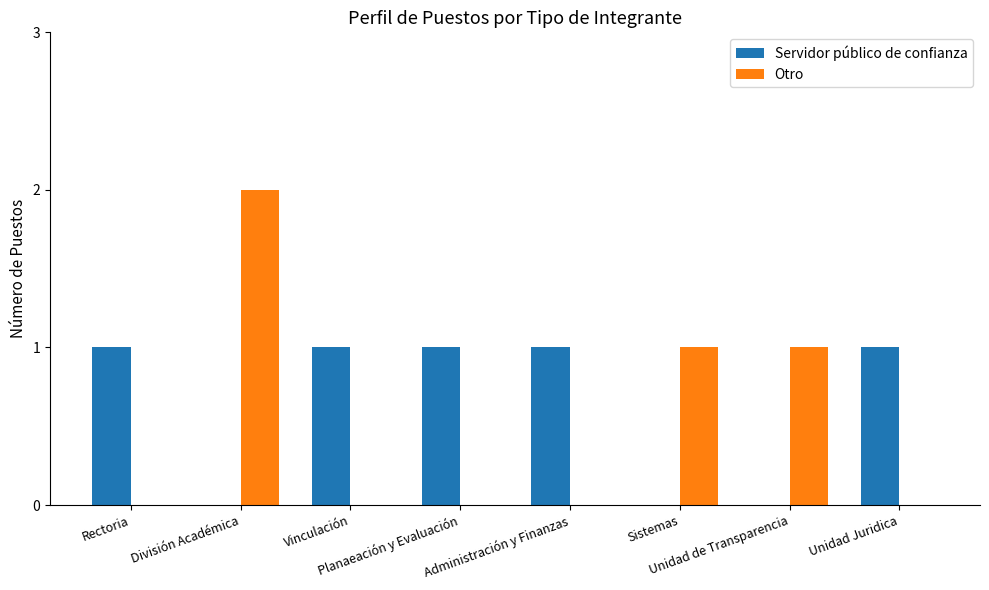

What are all the series names shown in the legend?

Servidor público de confianza, Otro